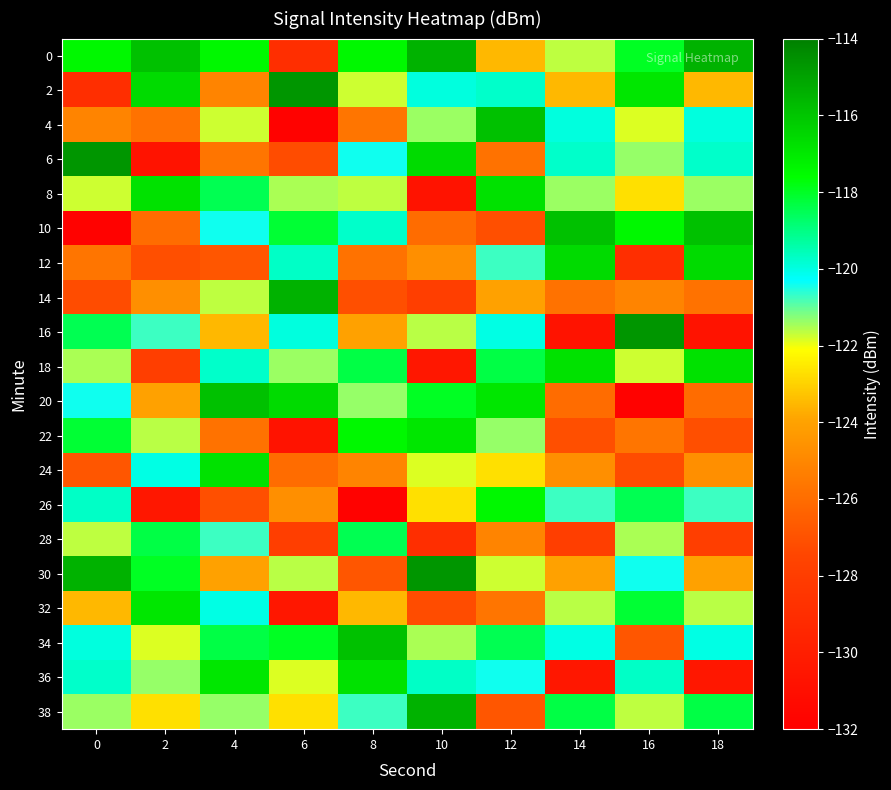

Which has a higher value, 14 or 10?

10